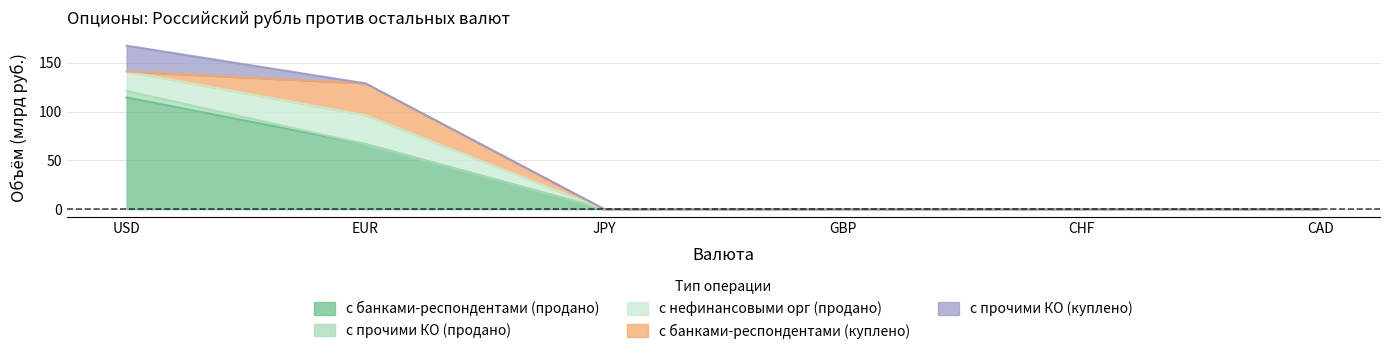

Which series has the largest total across all categories?

с банками-респондентами (продано)